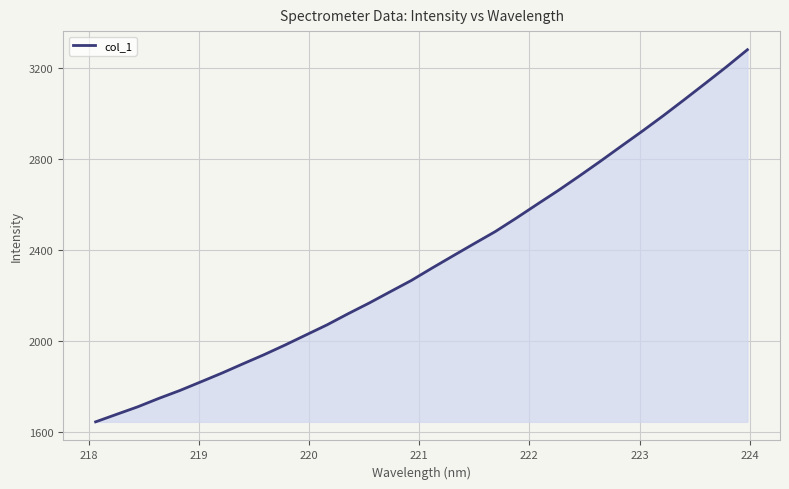

What is the smallest value displayed?

1643.9